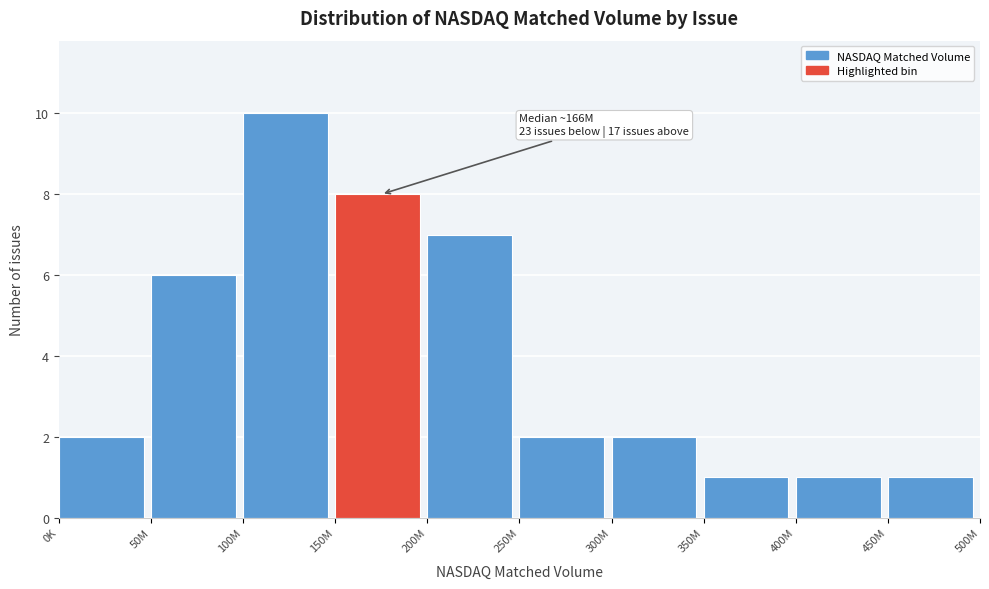

Reading right to left, transcribe all the data shown in this chart.

450M=1	400M=1	350M=1	300M=2	250M=2	200M=7	150M=8	100M=10	50M=6	0K=2